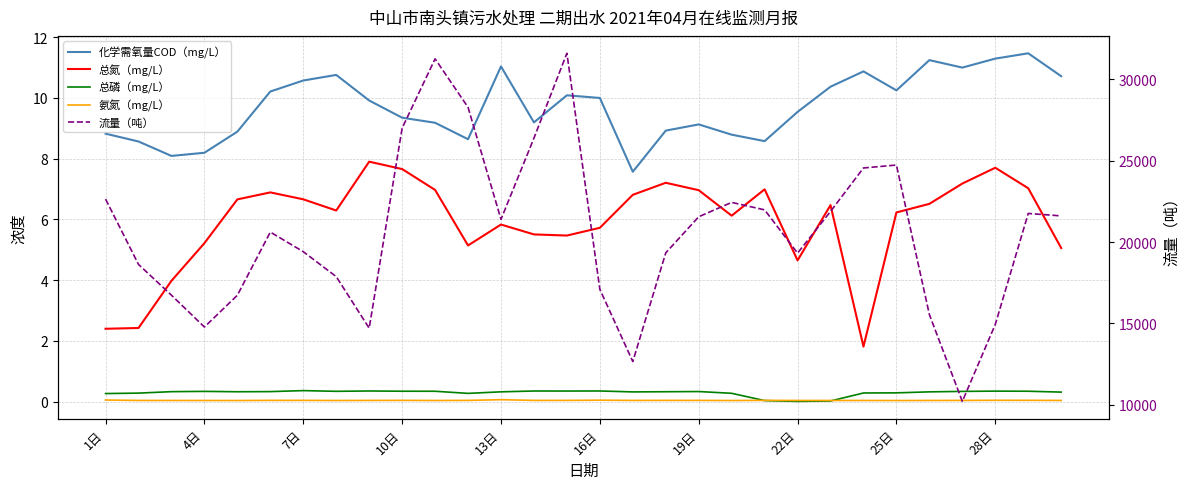

True or false: 流量（吨） and 总磷（mg/L） intersect in this chart.

False